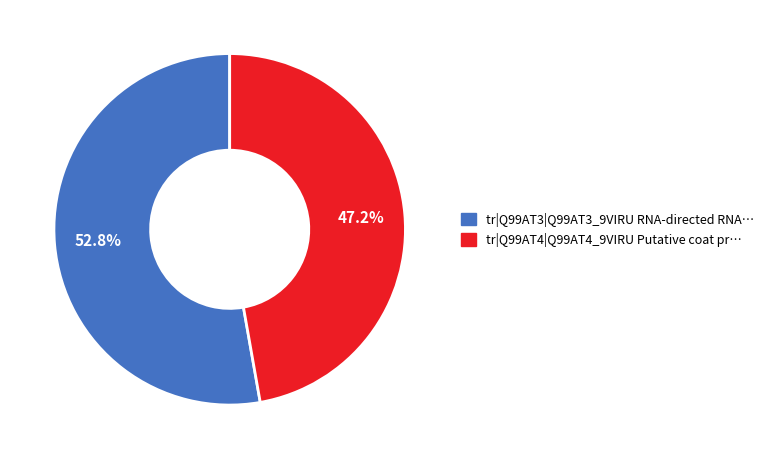

The tr|Q99AT3|Q99AT3_9VIRU slice represents 60% of the pie. True or false?

False